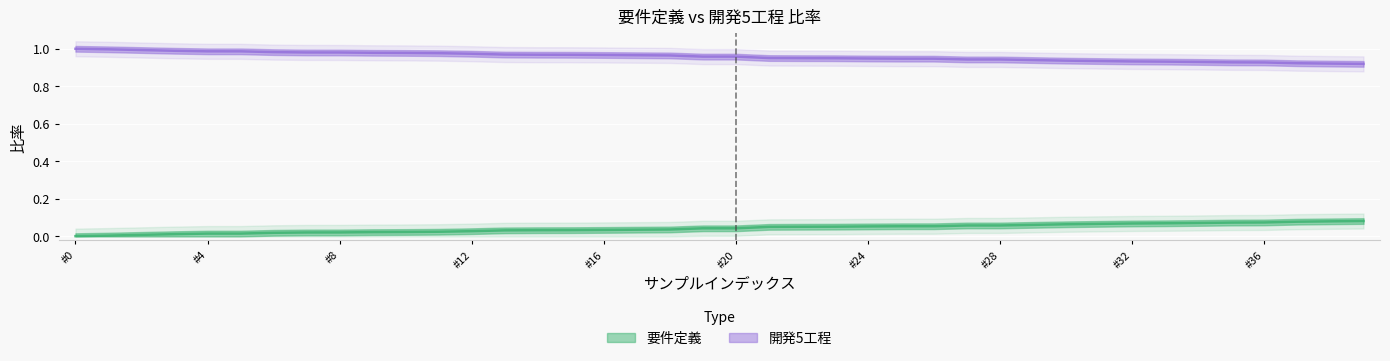

What position from the right is #28?

12